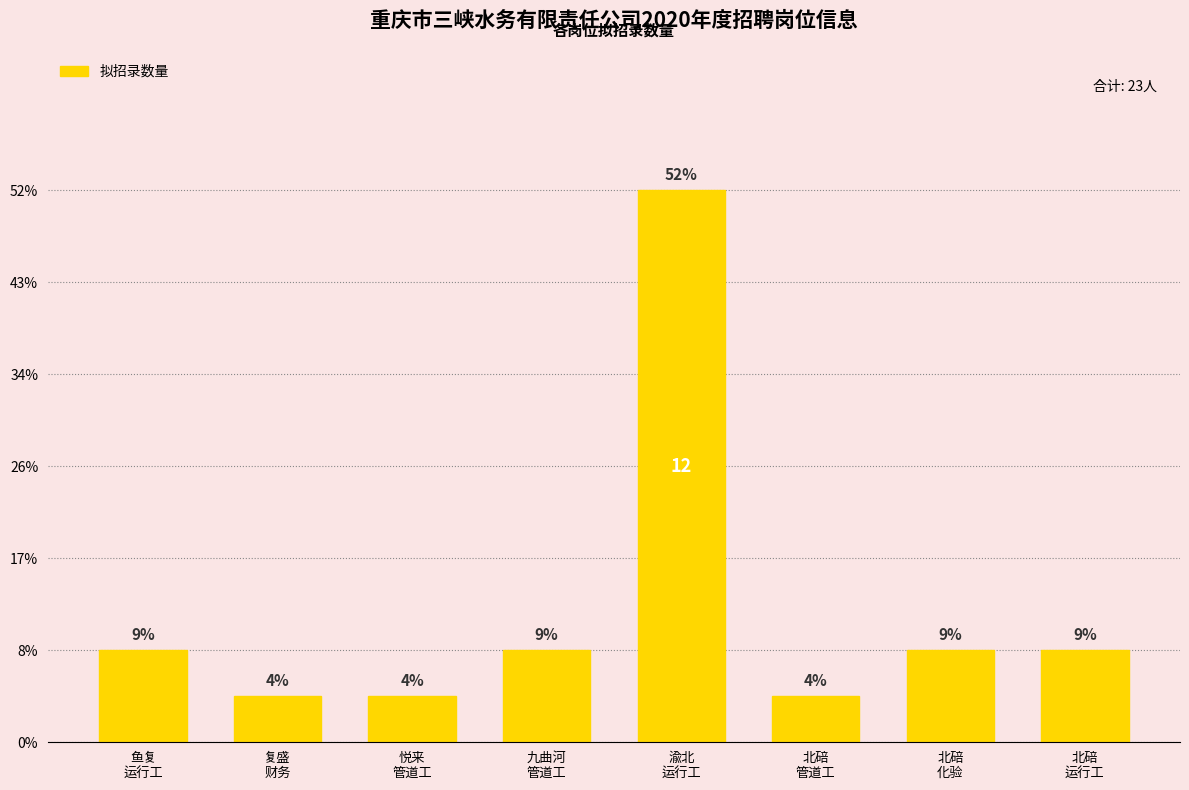

What is the value of the 5th bar from the left?

12